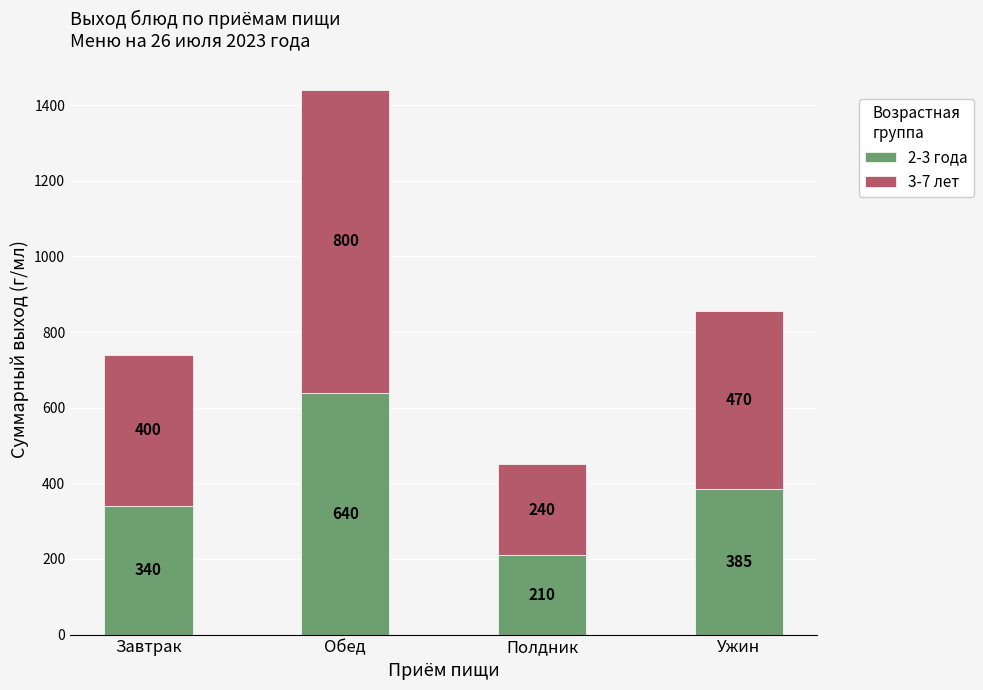

At which label does 2-3 года first exceed 385?

Обед